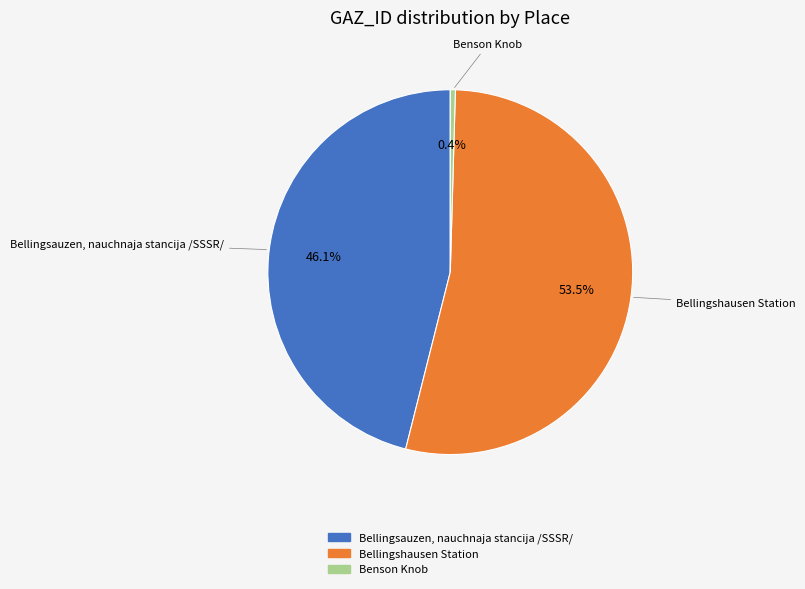

True or false: Benson Knob accounts for 0% of the total.

True